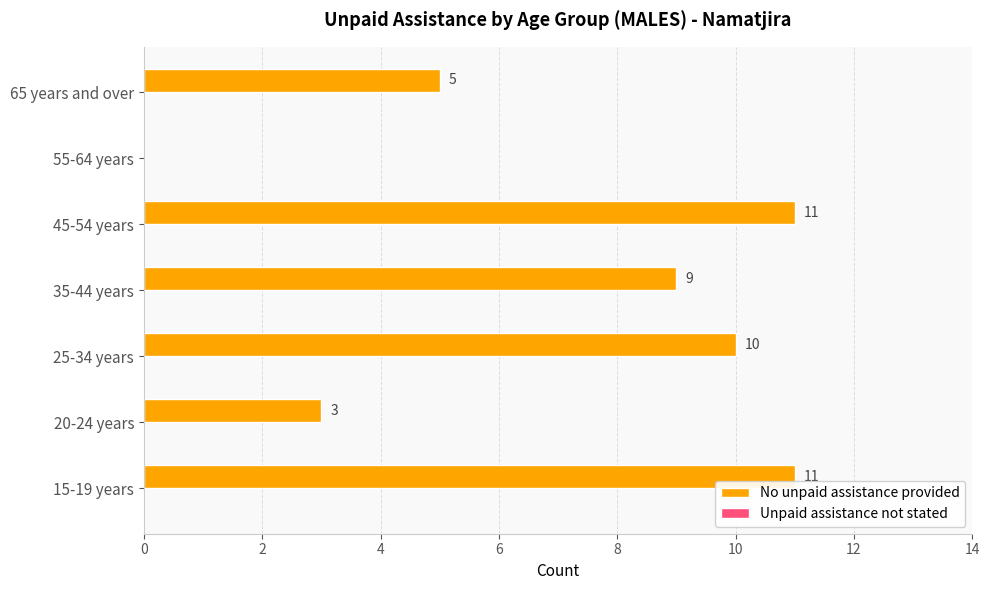

What value does the data have at 35-44 years?

9